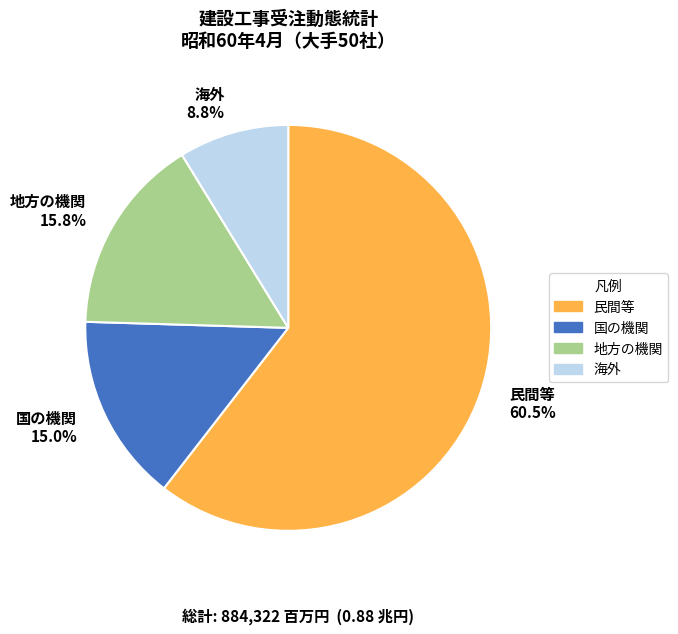

Which slice is the largest?

民間等 60.5%